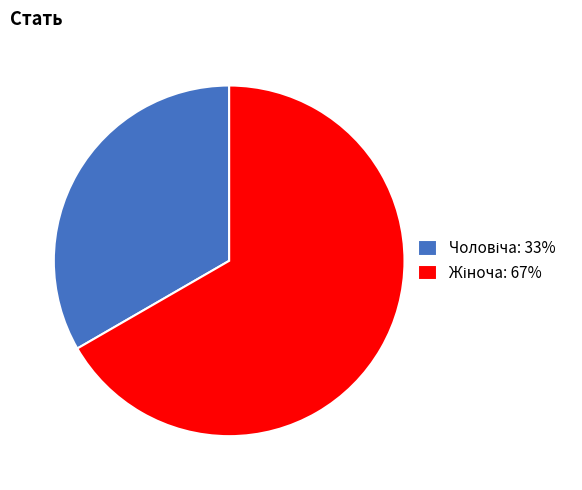

Is there any slice that represents more than half of the pie?

Yes